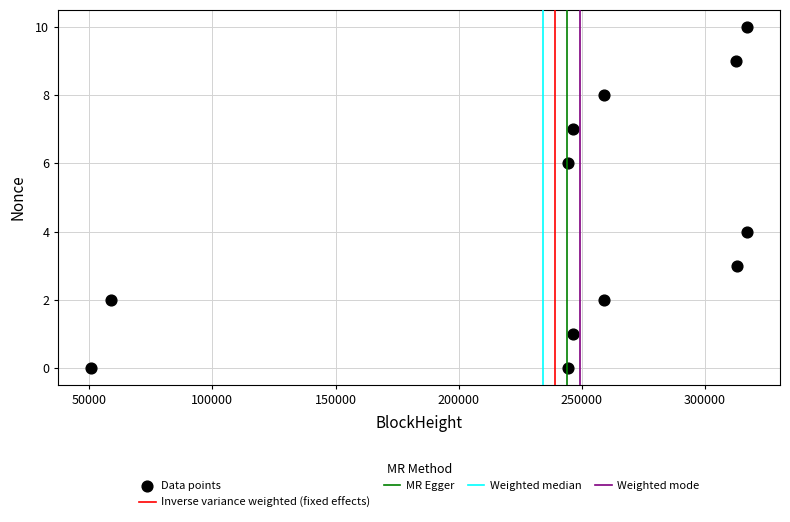

What is the average X value?

239069